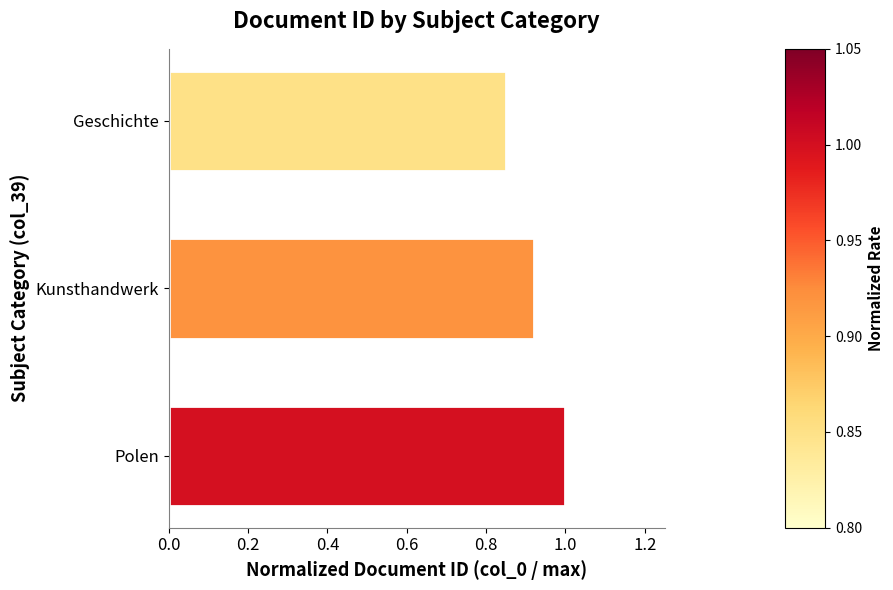

What is the maximum value shown in the chart?

1.0